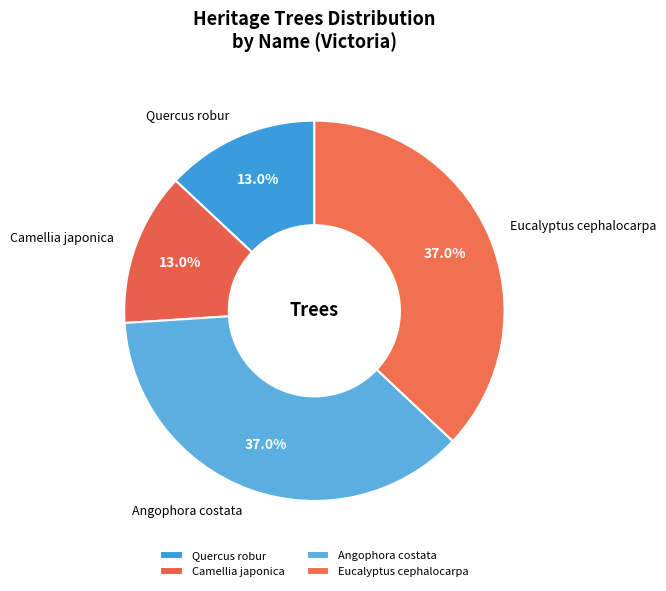

Count the number of slices in the pie.

4